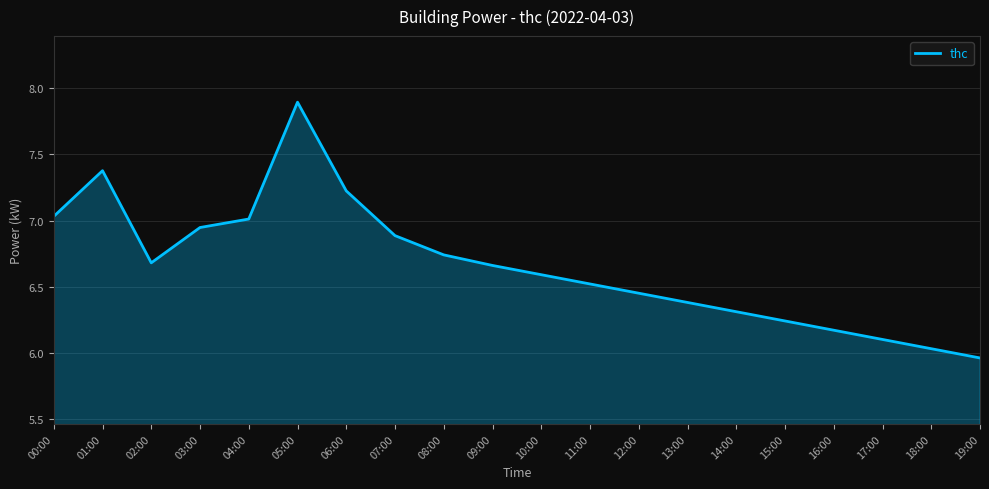

Where does the data first go above 6?

00:00